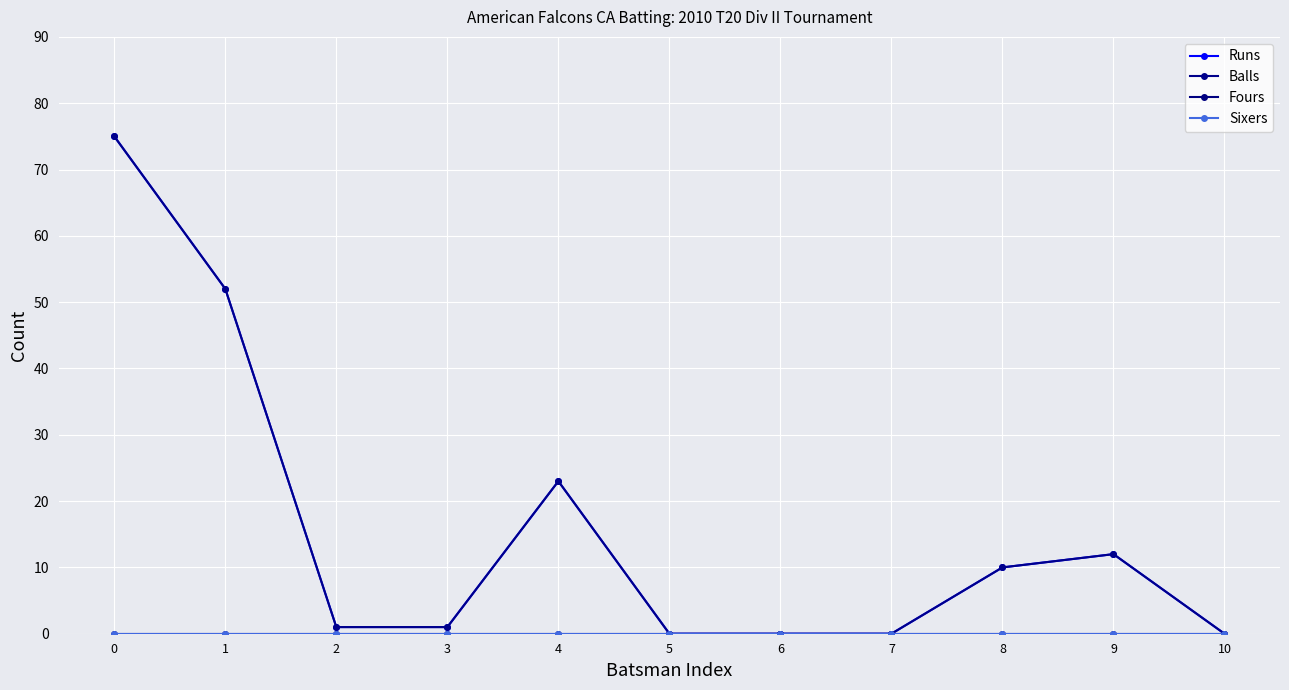

Is this an area chart (filled region under the line)?

No